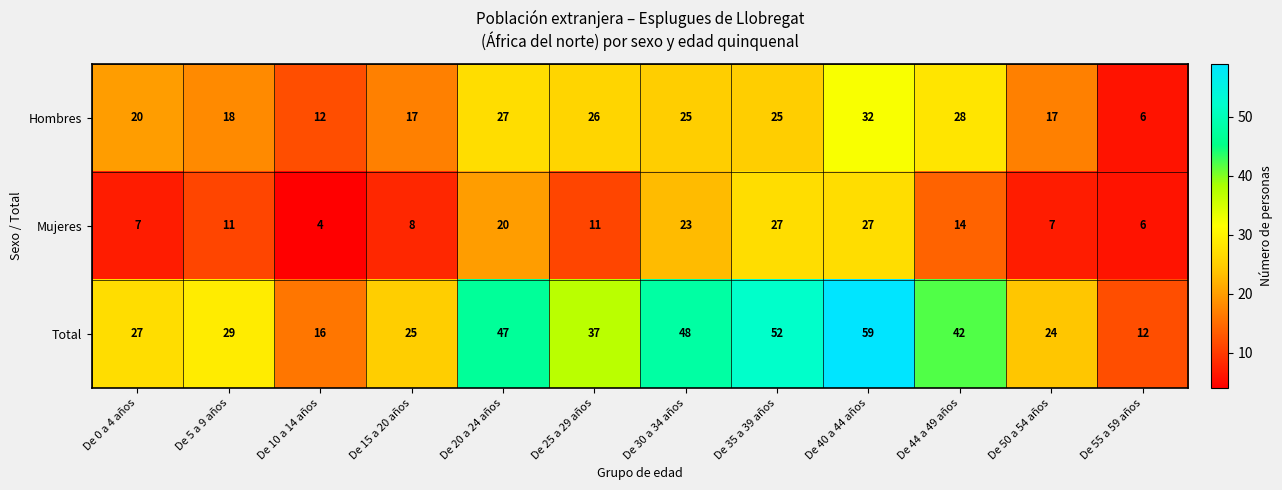

Rank the series at De 30 a 34 años from highest to lowest value.

Total, Hombres, Mujeres